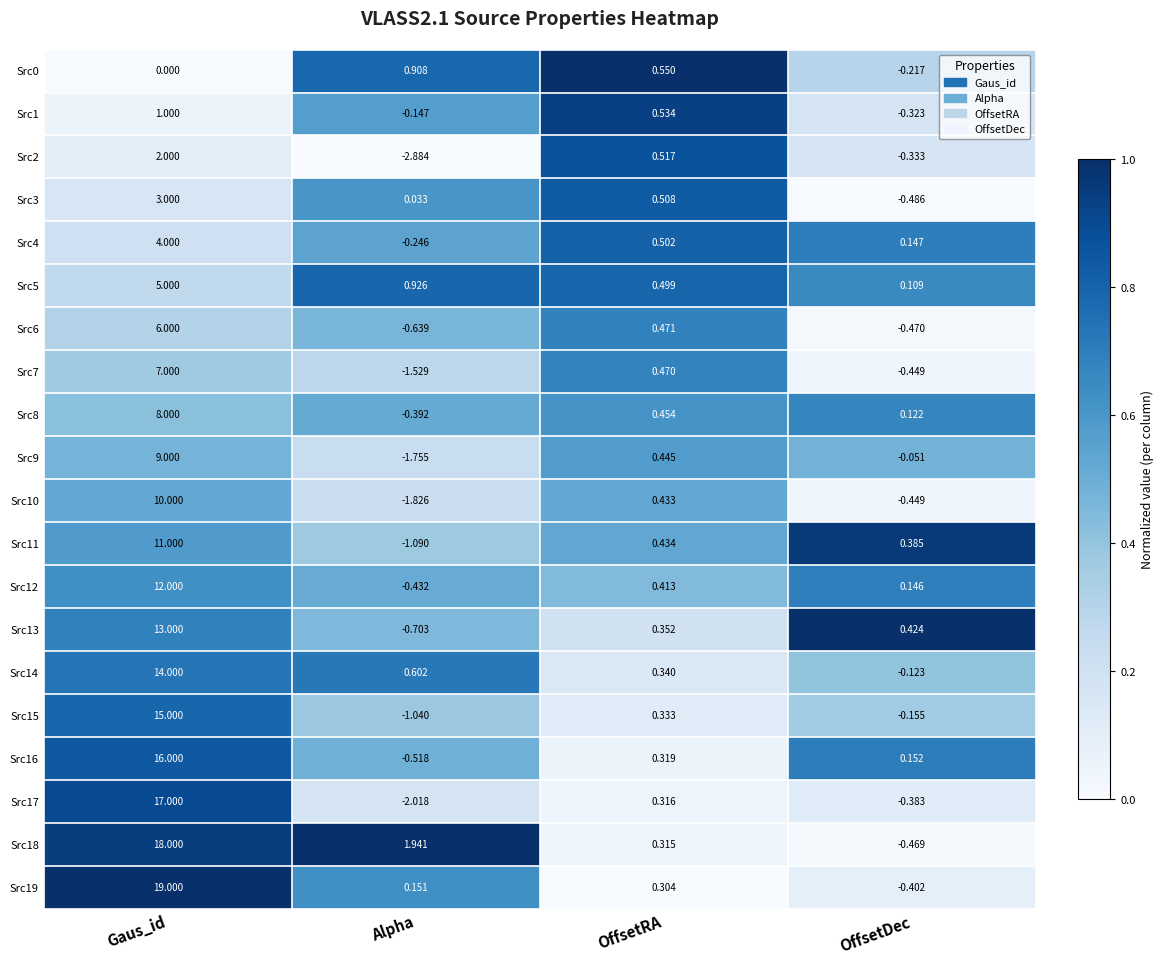

Which category has the lowest value in the Src5 series?

OffsetDec